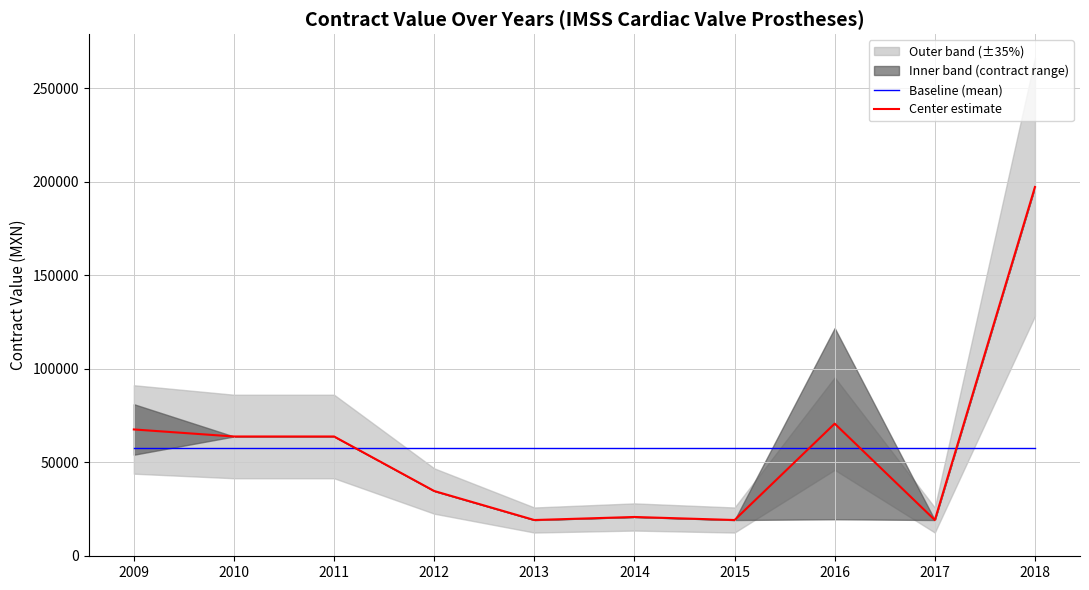

After their last crossing, which series has the higher values: Baseline (mean) or Center estimate?

Center estimate